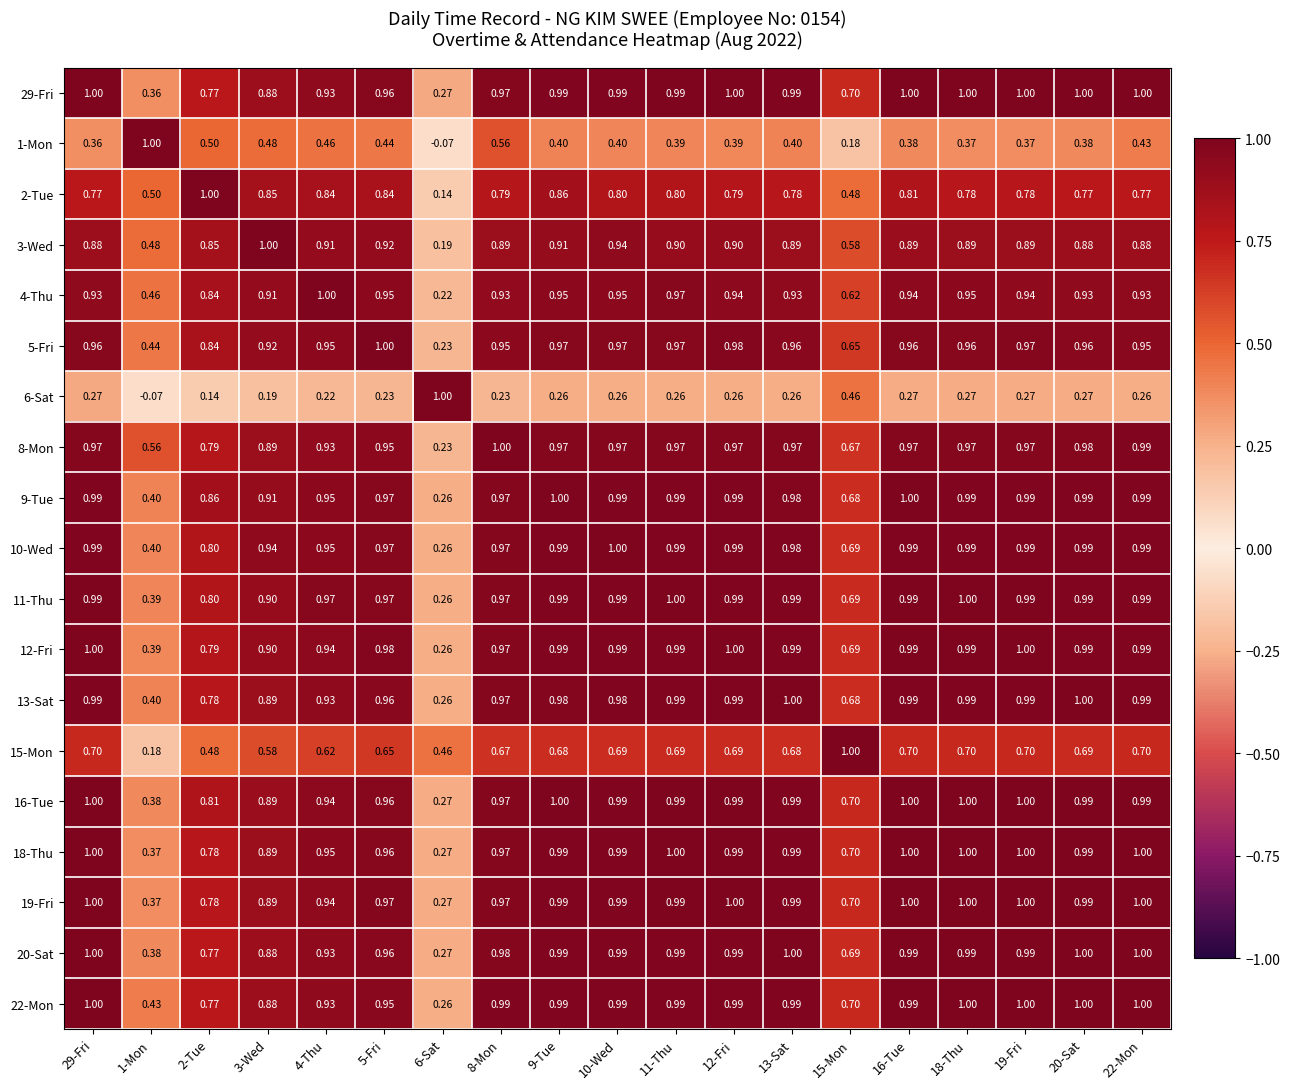

At 12-Fri, list the series in order from smallest to largest.

6-Sat, 1-Mon, 15-Mon, 2-Tue, 3-Wed, 4-Thu, 8-Mon, 5-Fri, 13-Sat, 9-Tue, 10-Wed, 20-Sat, 22-Mon, 11-Thu, 16-Tue, 18-Thu, 29-Fri, 19-Fri, 12-Fri